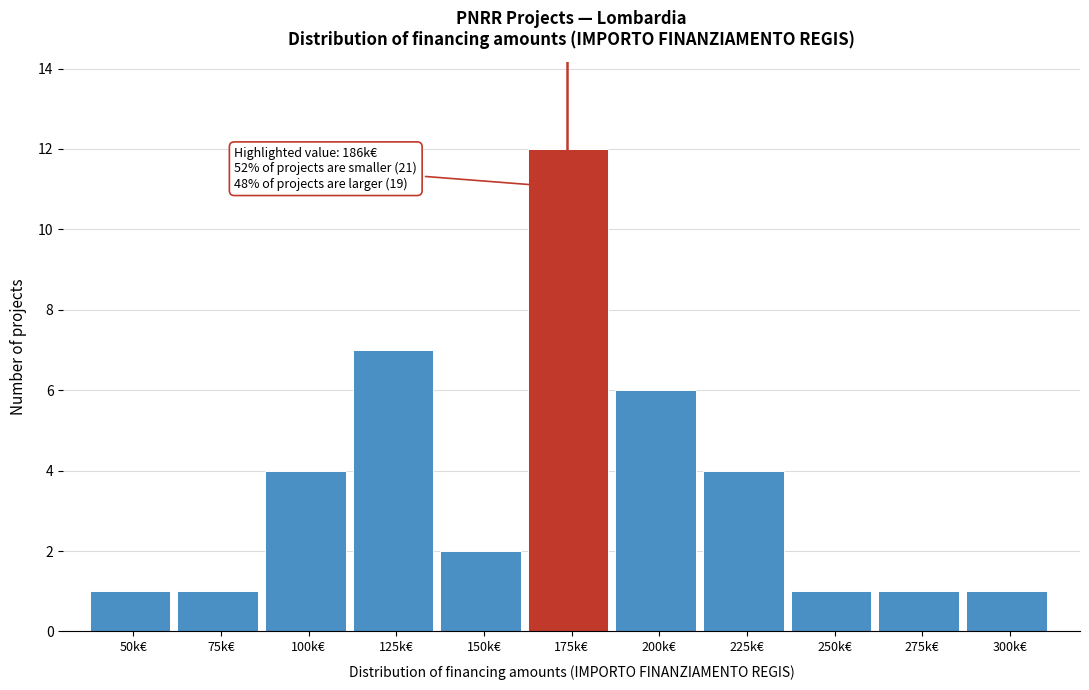

Reading right to left, list all the values displayed in this chart.

1	1	1	4	6	12	2	7	4	1	1